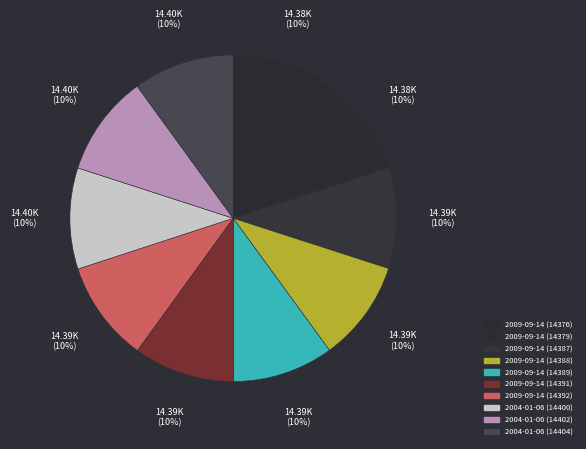

How many slices are in this pie chart?

10